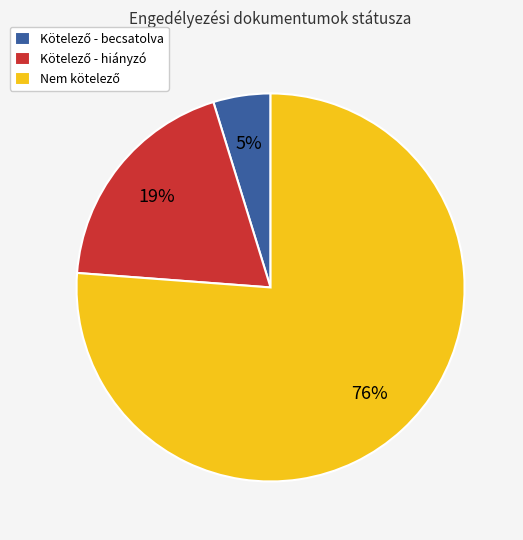

Is there a majority slice in this chart?

Yes